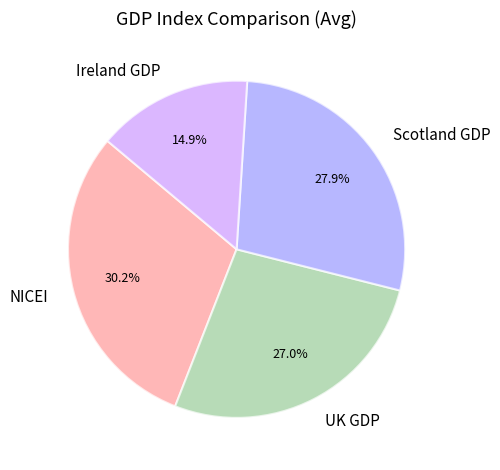

Which slice is the largest?

NICEI